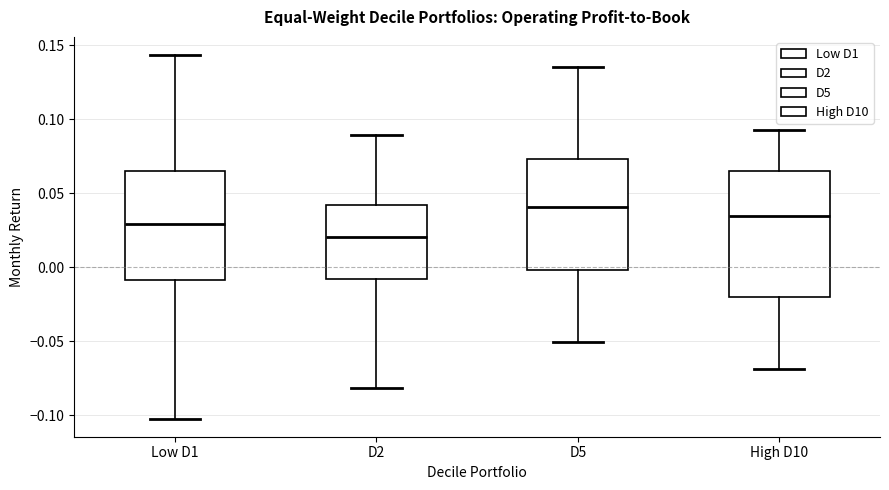

Comparing the boxes themselves (not the whiskers), which one is the tallest?

High D10